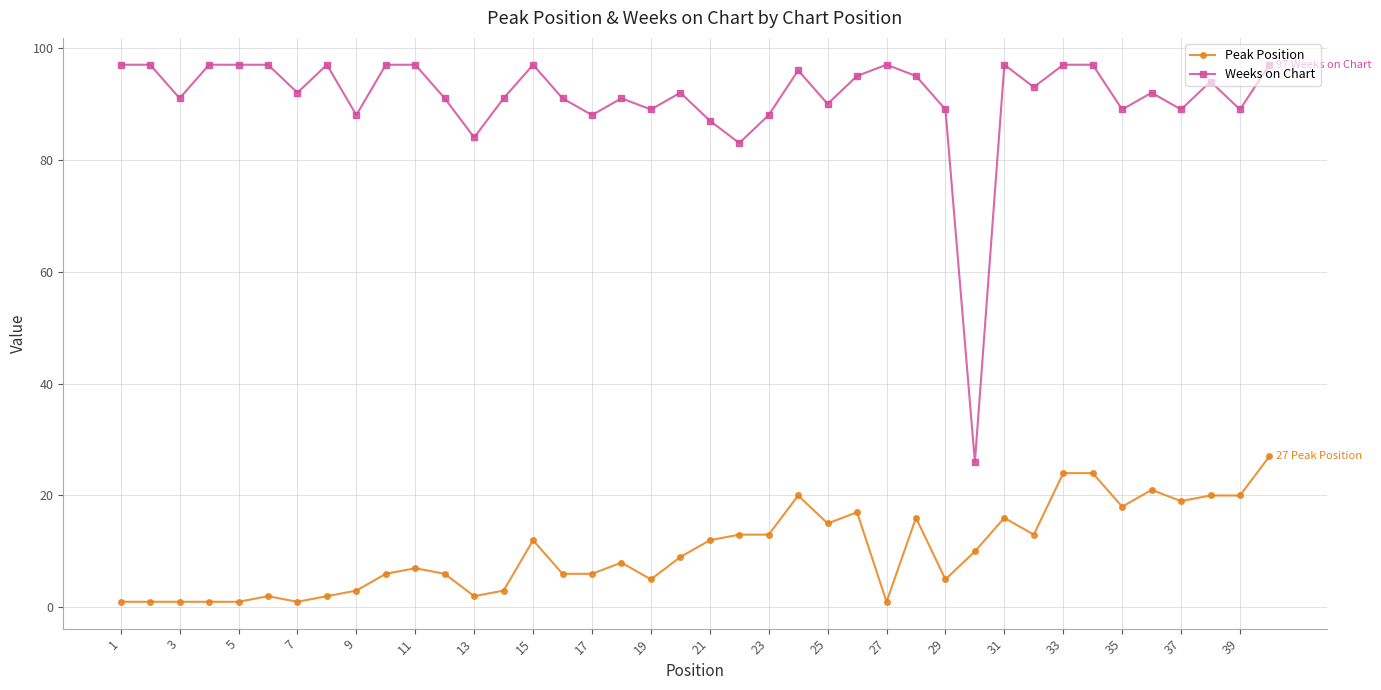

What is the greatest value displayed?

97